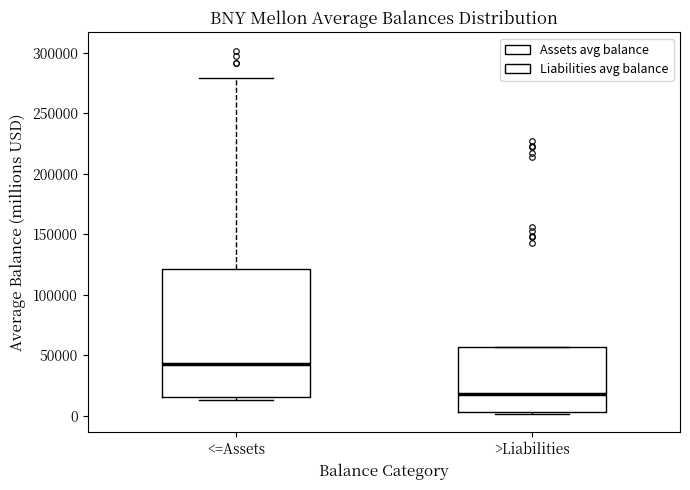

Reading left to right, read every box against the y-axis: the position of its median line, the range the box covers, and the ends of its whiskers. The values are not printed on the chart, so give them approximately, as read against the axis.

<=Assets: median 45000, box 15000 to 120000, whiskers 15000 (just below the box's lower edge) to 280000
>Liabilities: median 20000, box 5000 to 55000, whiskers 0 to 55000